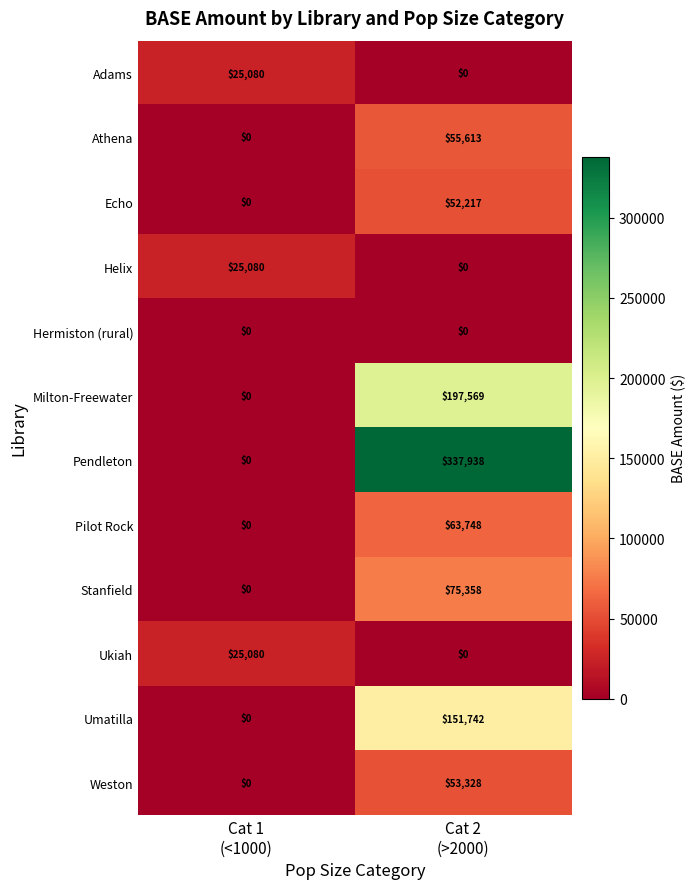

What is the sum of all Helix values?

25080